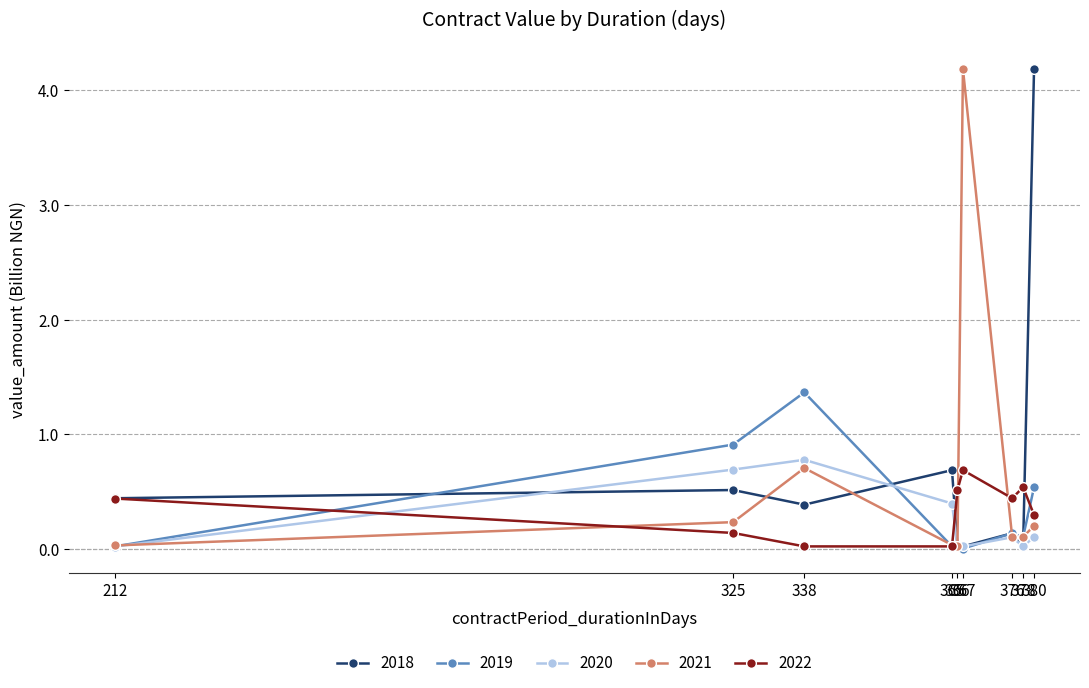

What is the difference between the maximum and minimum values in the 2019 series?

1.4